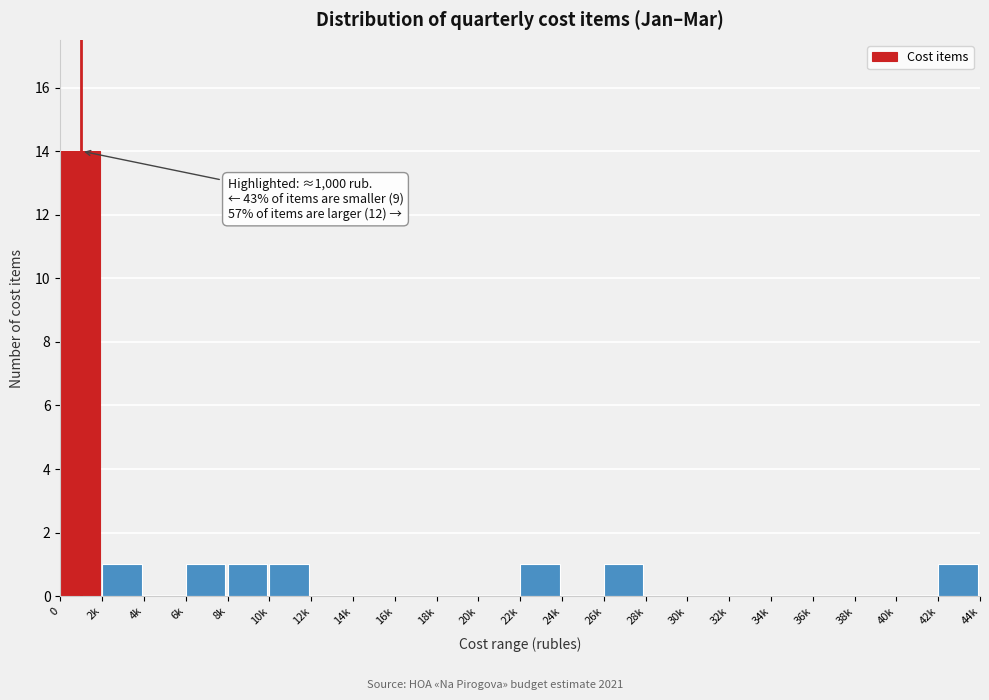

Reading left to right, transcribe all the data shown in this chart.

0=14	2k=1	4k=0	6k=1	8k=1	10k=1	12k=0	14k=0	16k=0	18k=0	20k=0	22k=1	24k=0	26k=1	28k=0	30k=0	32k=0	34k=0	36k=0	38k=0	40k=0	42k=1